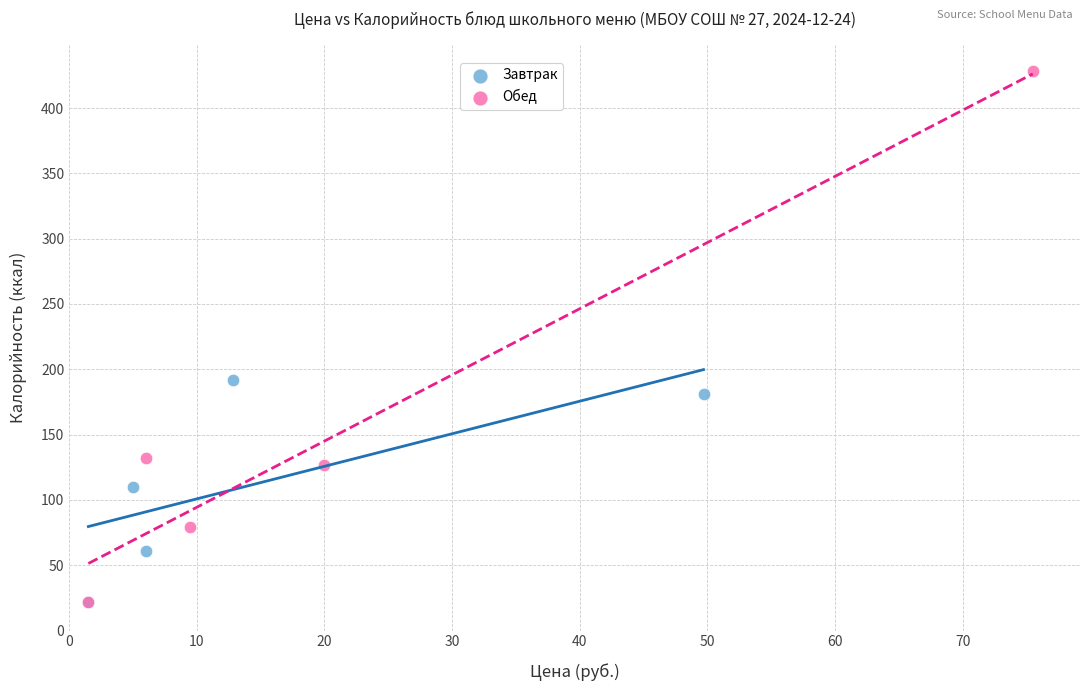

Which series has the widest spread of Y values?

Обед